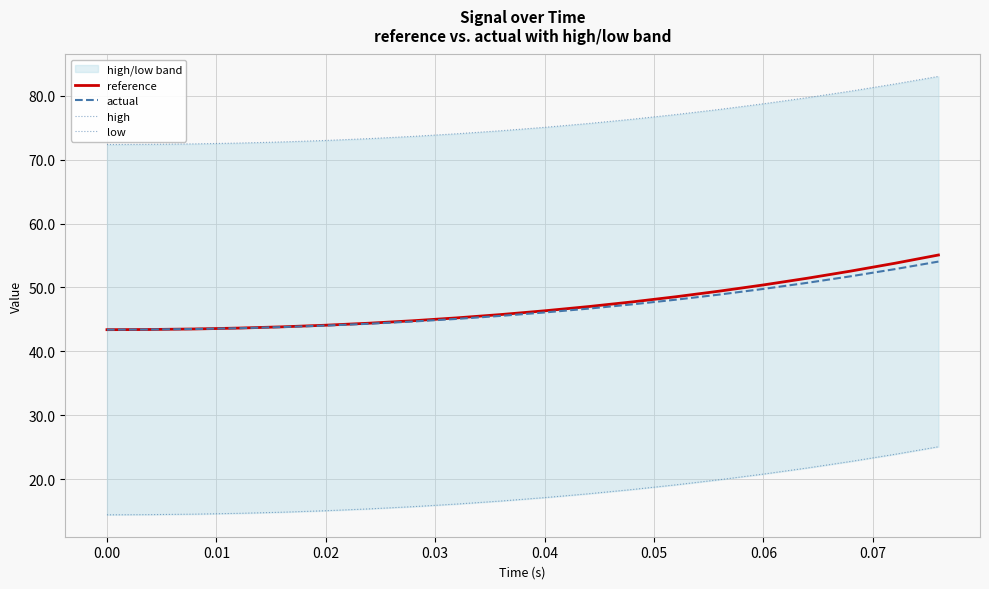

What is the maximum value for actual?

54.1